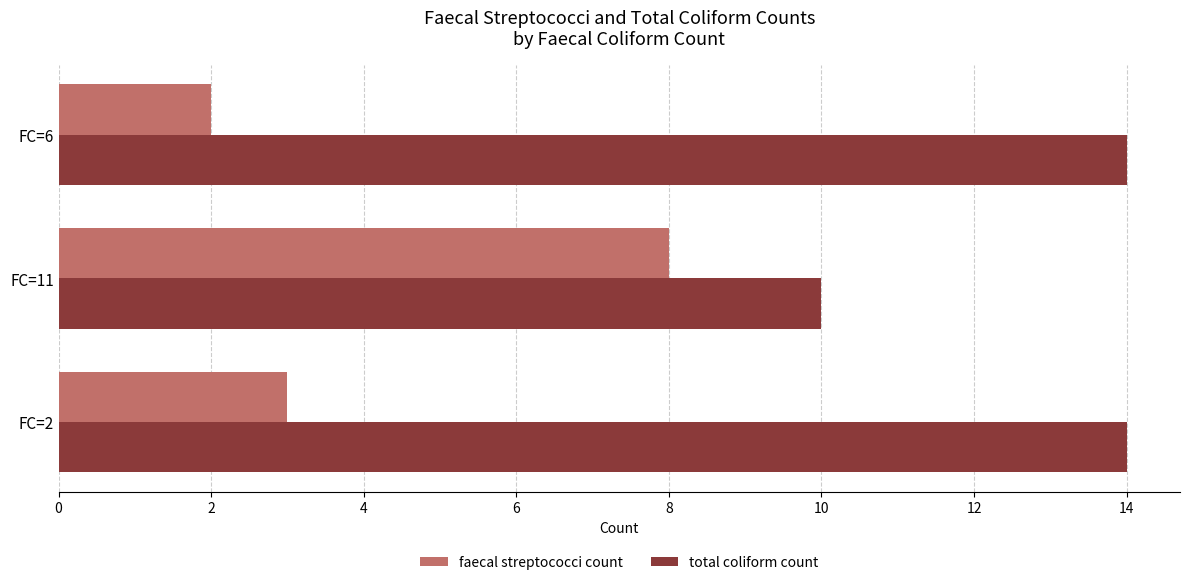

What is the difference between the maximum and minimum values in the total coliform count series?

4